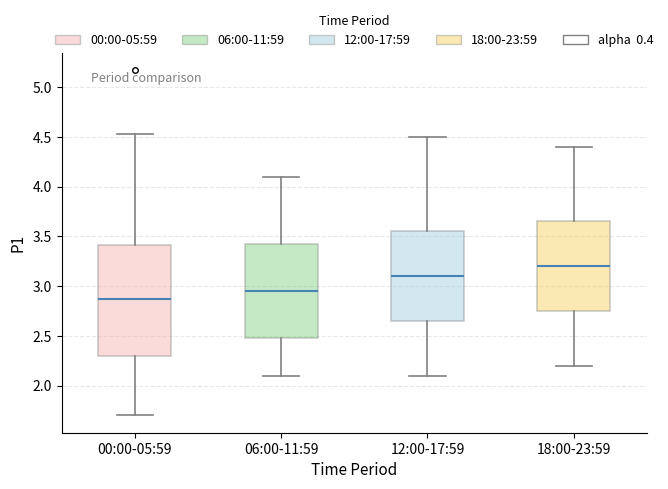

Reading left to right, transcribe this box plot: for each box, give where its median line is, the range the box spans, and where its two whiskers end, as read against the y-axis. The values are not printed on the chart, so give them approximately, as read against the axis.

00:00-05:59: median 2.85, box 2.30 to 3.40, whiskers 1.70 to 4.55
06:00-11:59: median 2.95, box 2.50 to 3.45, whiskers 2.10 to 4.10
12:00-17:59: median 3.10, box 2.65 to 3.55, whiskers 2.10 to 4.50
18:00-23:59: median 3.20, box 2.75 to 3.65, whiskers 2.20 to 4.40